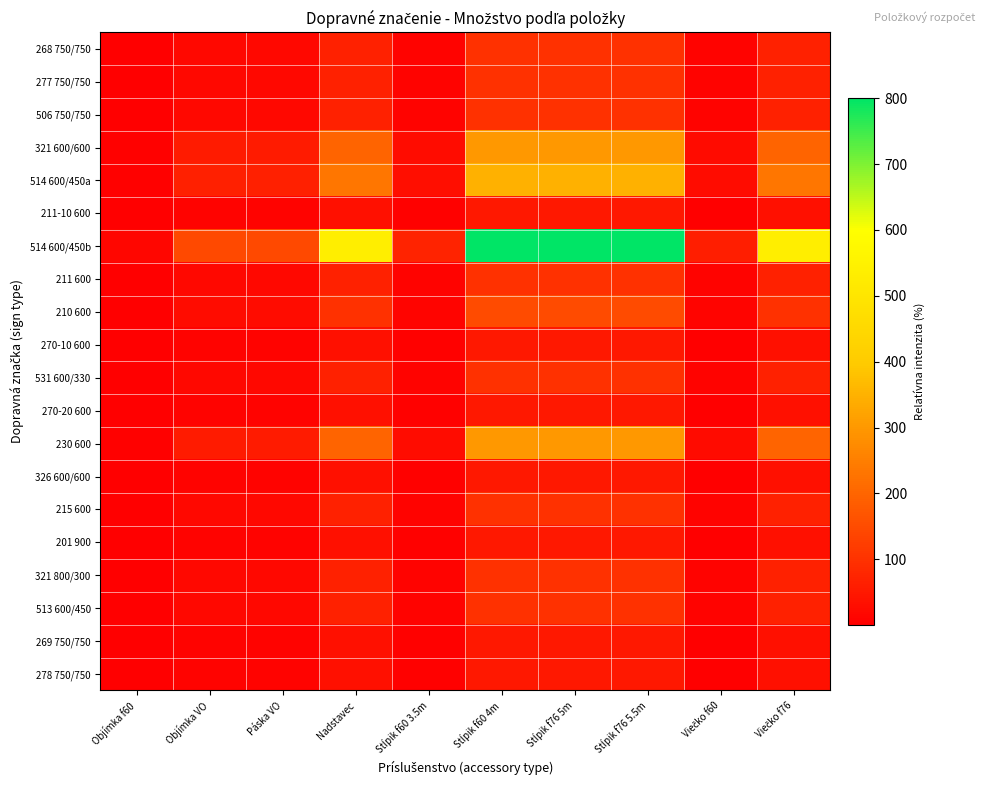

Count the number of data series in this chart.

20